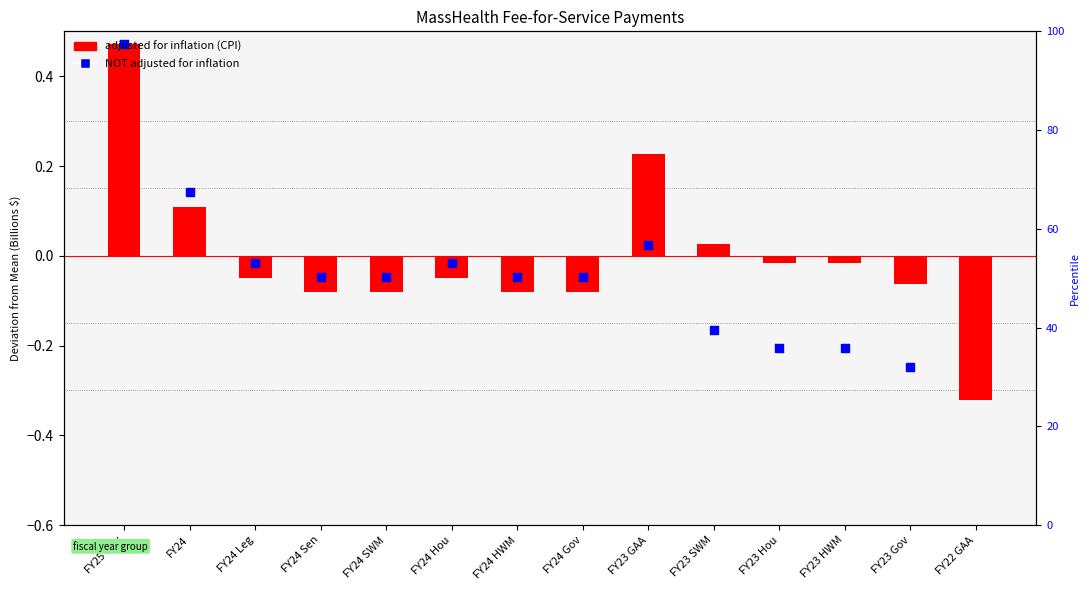

Which series has the largest total across all categories?

adjusted for inflation (CPI)